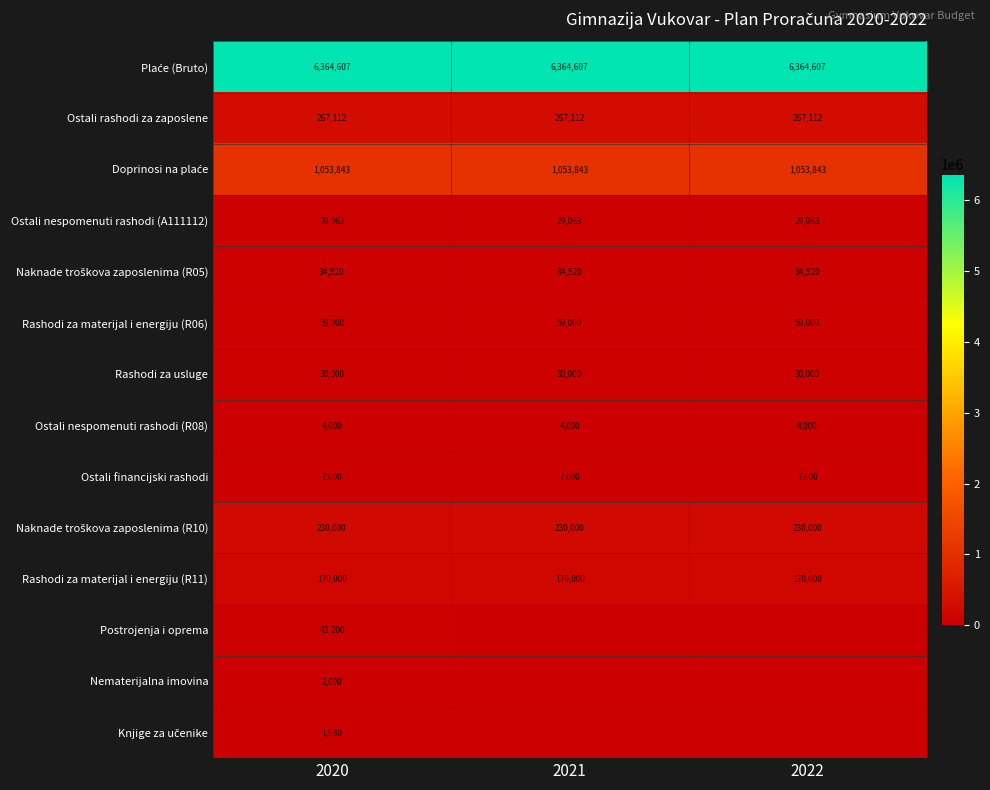

What is the sum of the Rashodi za materijal i energiju (R11) values at 2020 and 2022?

340000